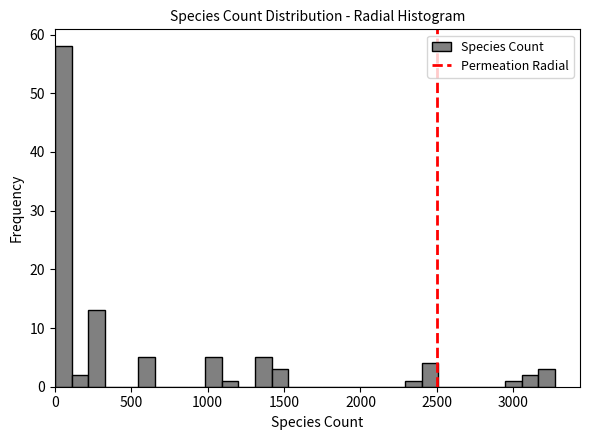

Around what value on the x-axis is the tallest bar? Give the approximate position of its centre, as read against the axis.

50